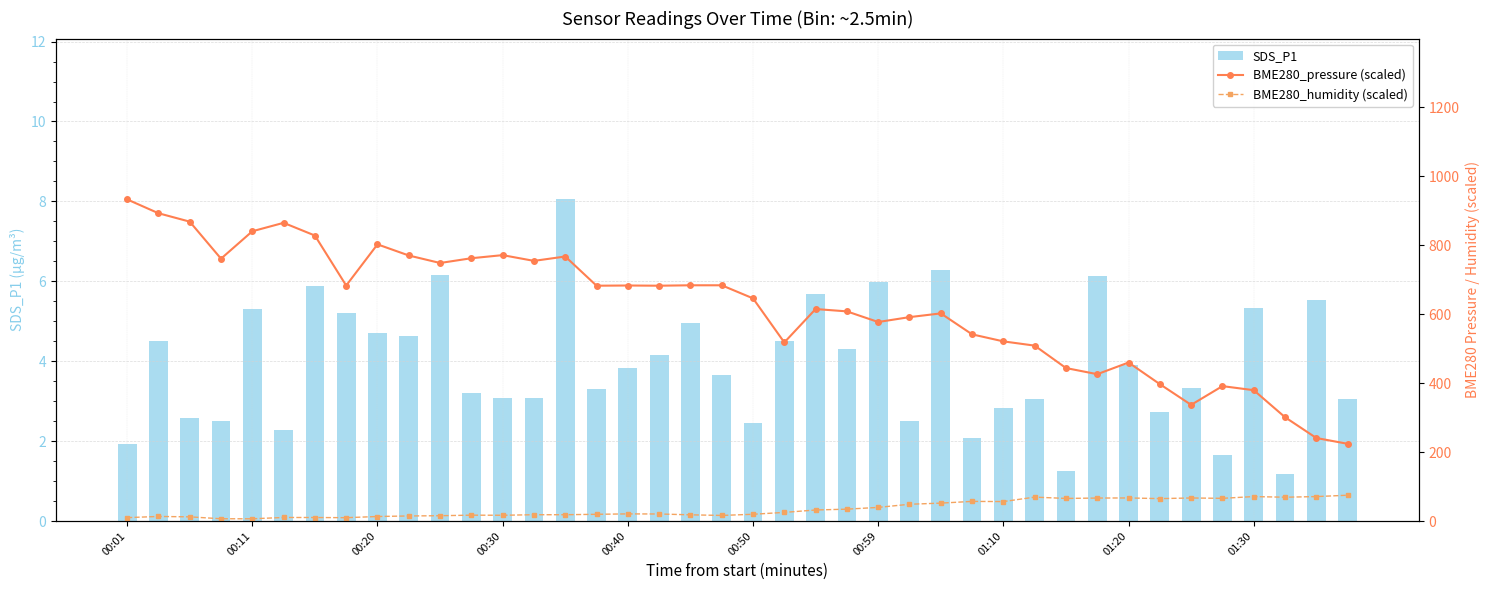

What is the approximate value of SDS_P1 at 21?

4.5